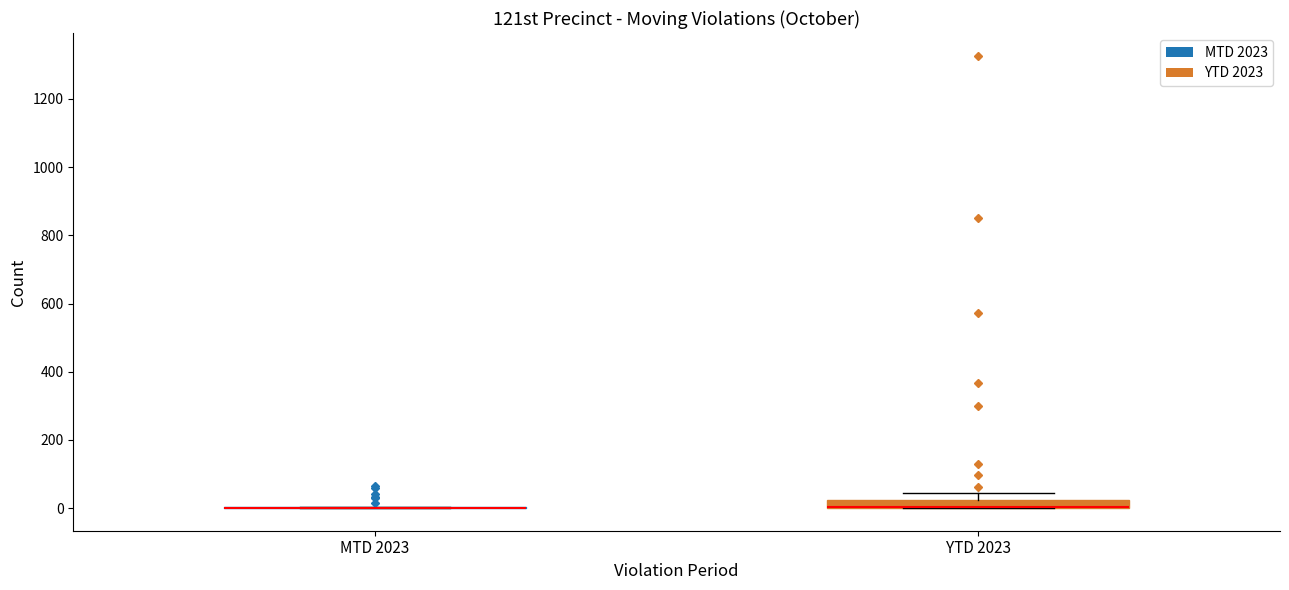

Which box is the tallest, from its lower edge to its upper edge?

YTD 2023